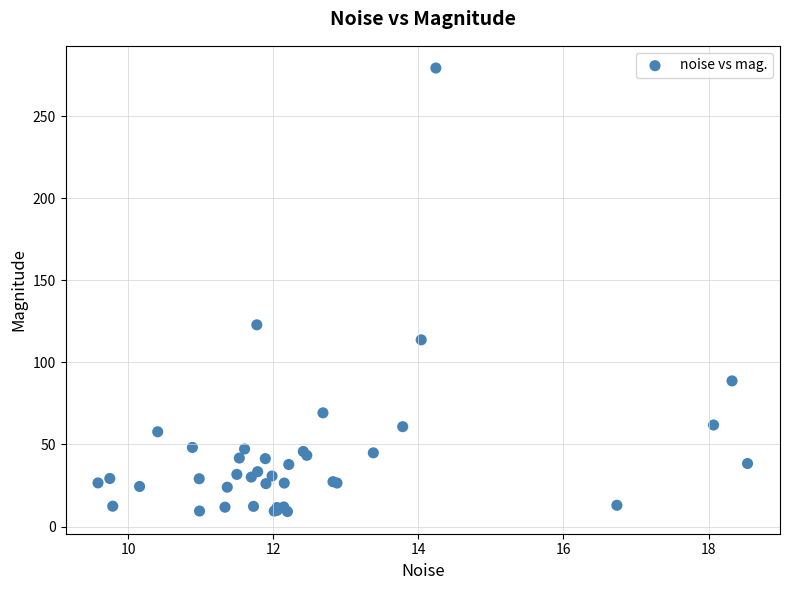

What Y value in the scatter plot is closest to 144?

122.9